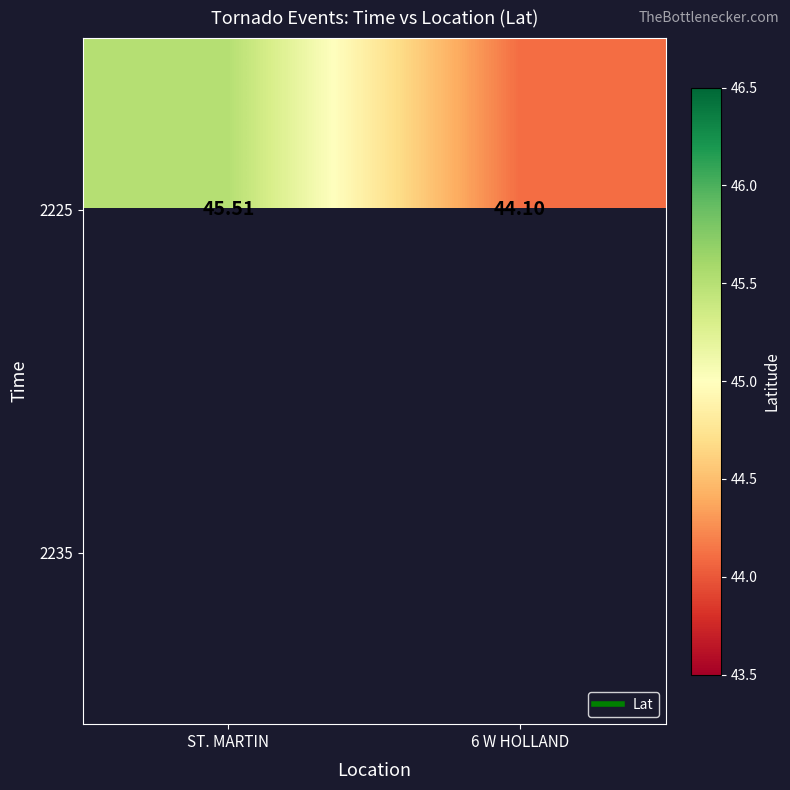

The value of 2225 at 6 W HOLLAND is 44.1. True or false?

True